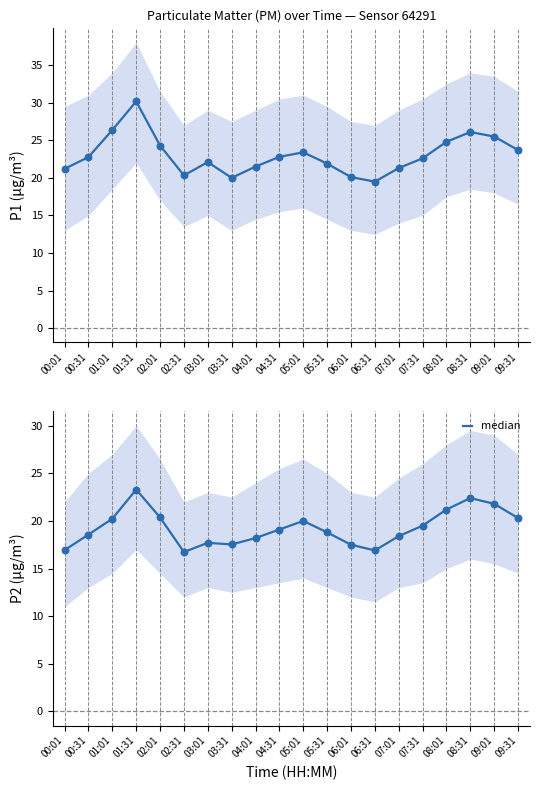

What is the change in value from 00:01 to 07:31?

+2.6